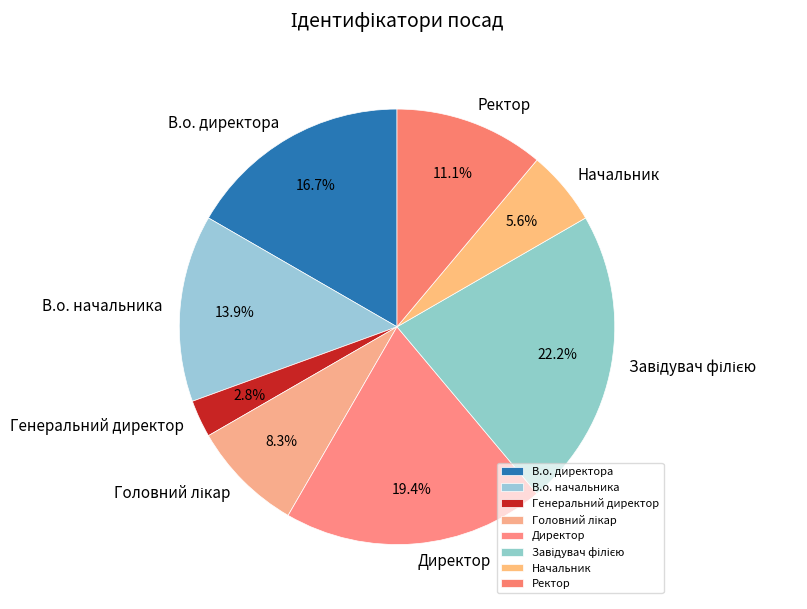

How much of the chart is everything except Директор?

80.6%